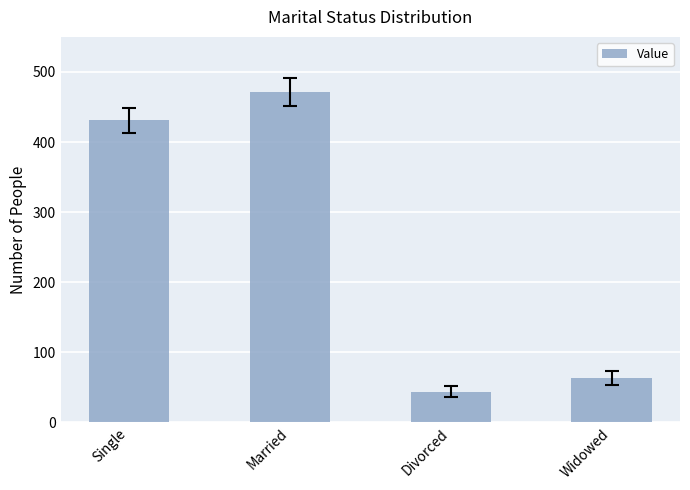

What is the difference between the values at Widowed and Divorced?

19